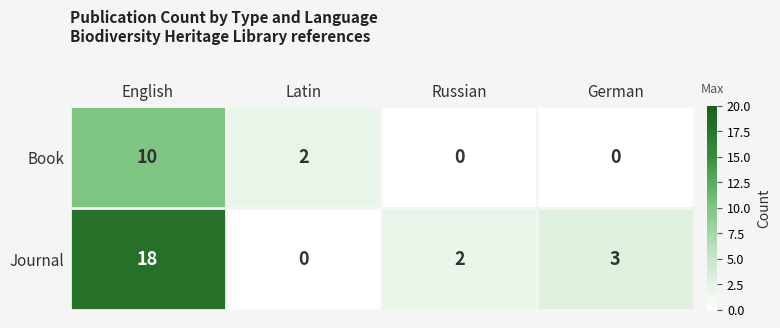

What is the spread (max minus min) of values at Latin?

2